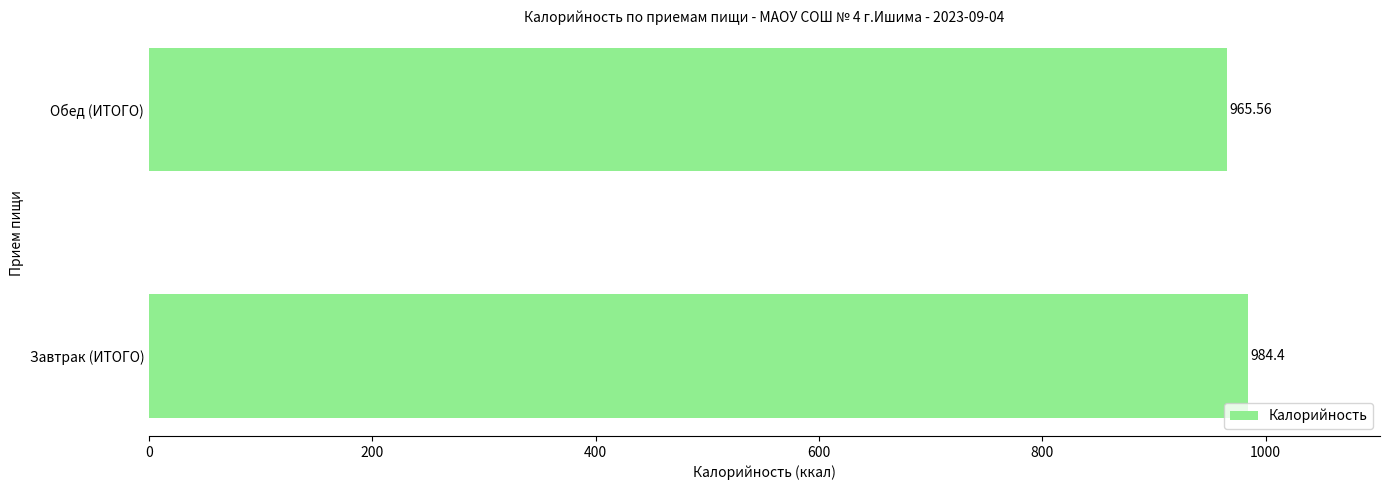

How many distinct data groups are displayed?

1